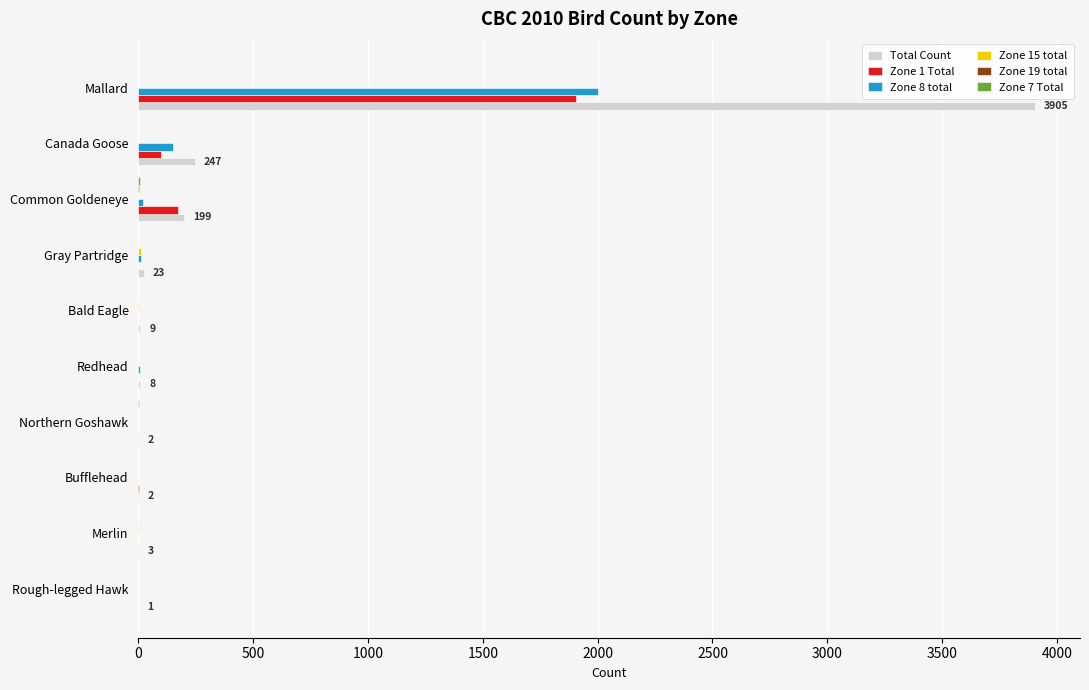

Which series has the largest range (max minus min)?

Total Count